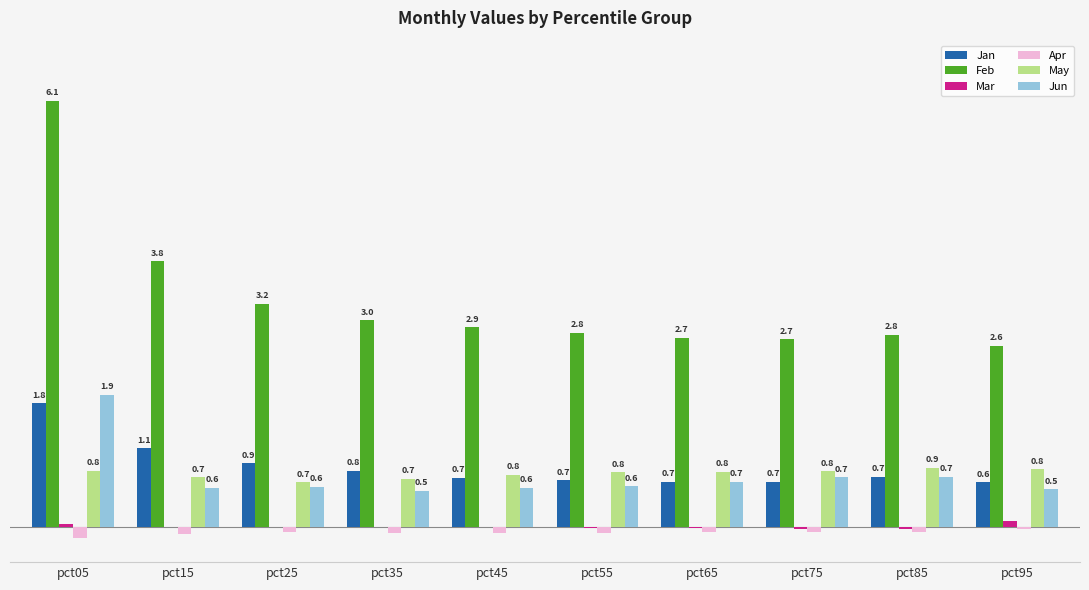

At which category does the chart reach its peak across all series?

pct05